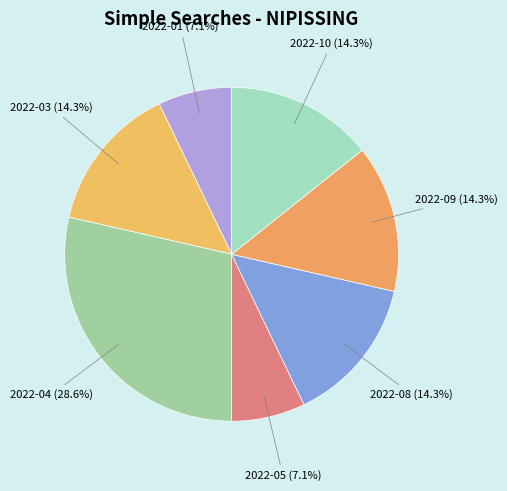

To the nearest percent, what percentage of the pie is 2022-05?

7%